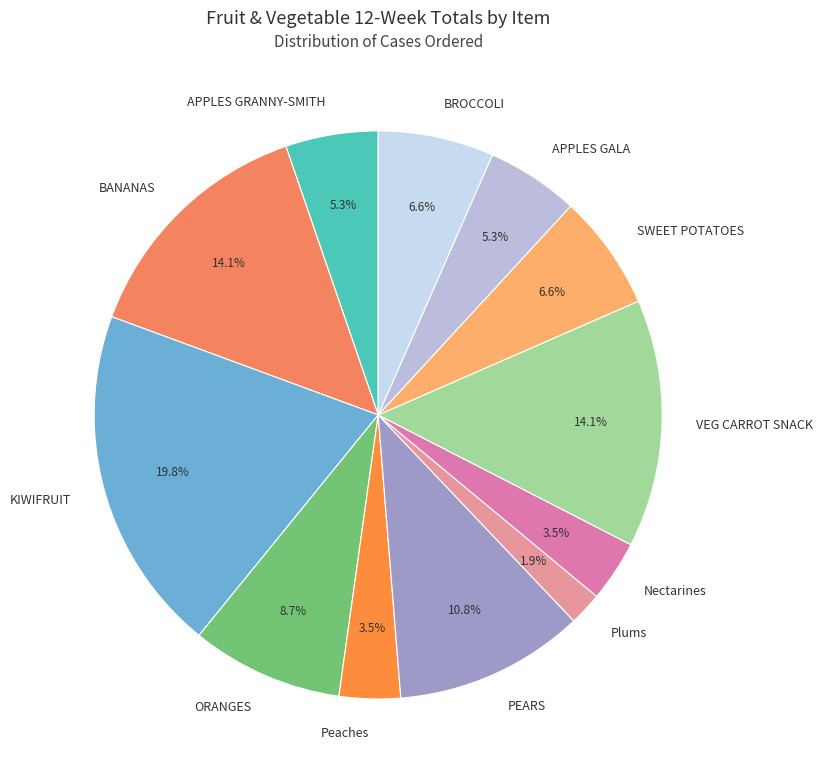

To the nearest percent, what is the average slice percentage?

8%